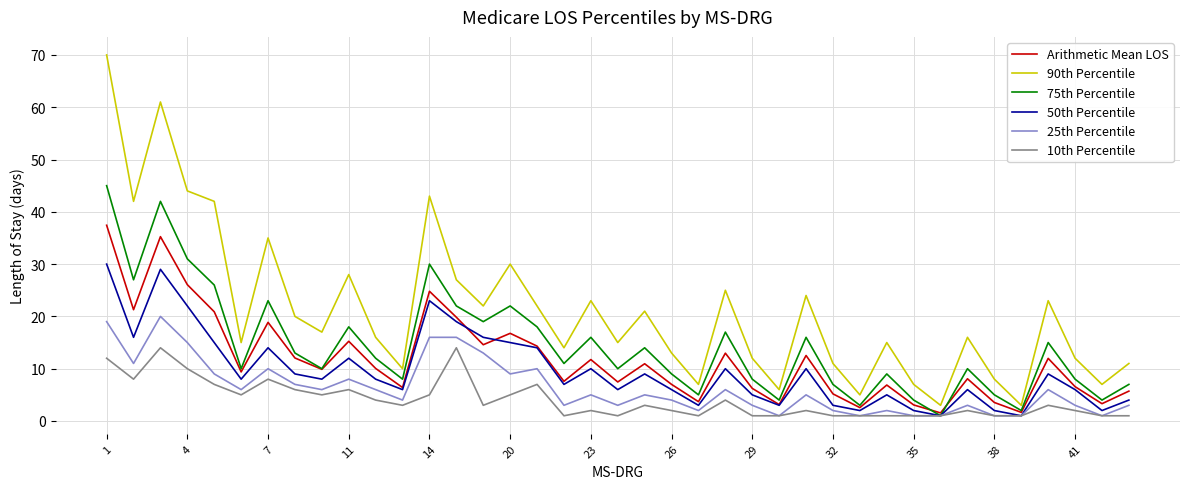

Rank the series by their maximum value, from highest to lowest.

90th Percentile, 75th Percentile, Arithmetic Mean LOS, 50th Percentile, 25th Percentile, 10th Percentile